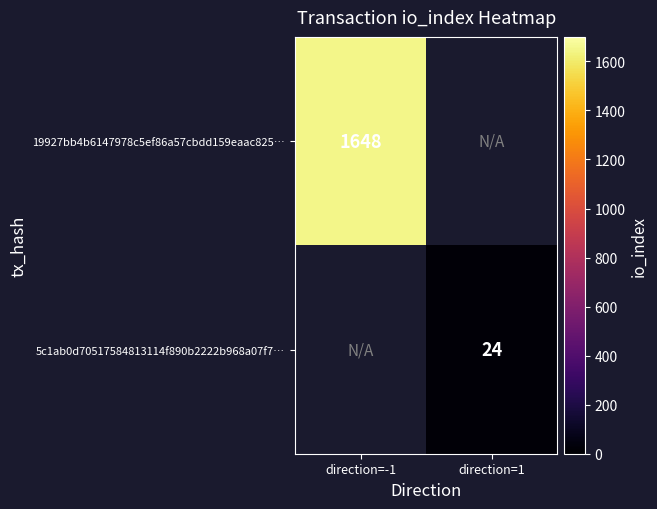

True or false: 5c1ab0d70517584813114f890b2222b968a07f7… has a value of 24 at direction=1.

True